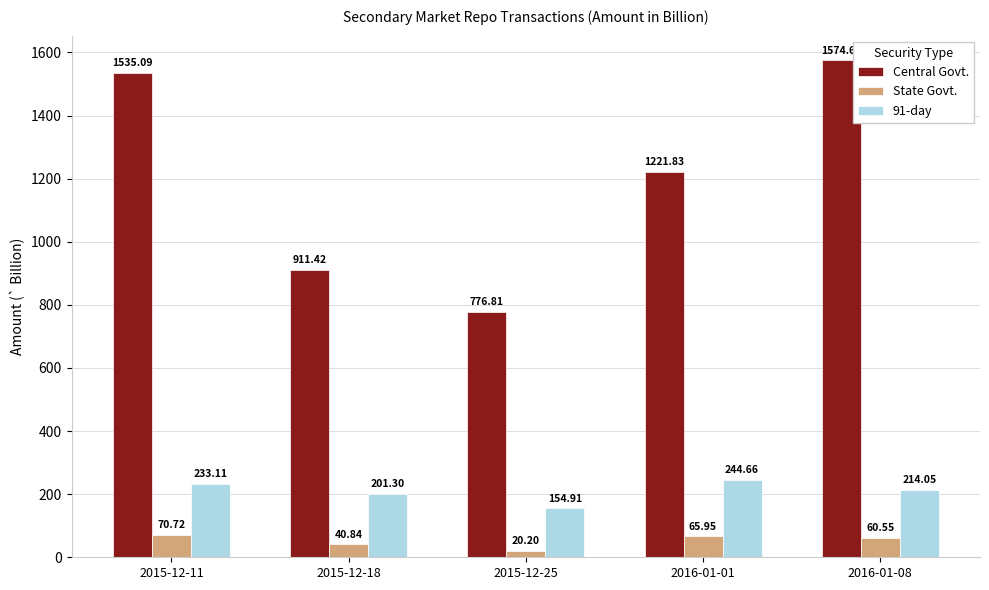

What is the total value across all series at 2016-01-08?

1849.3